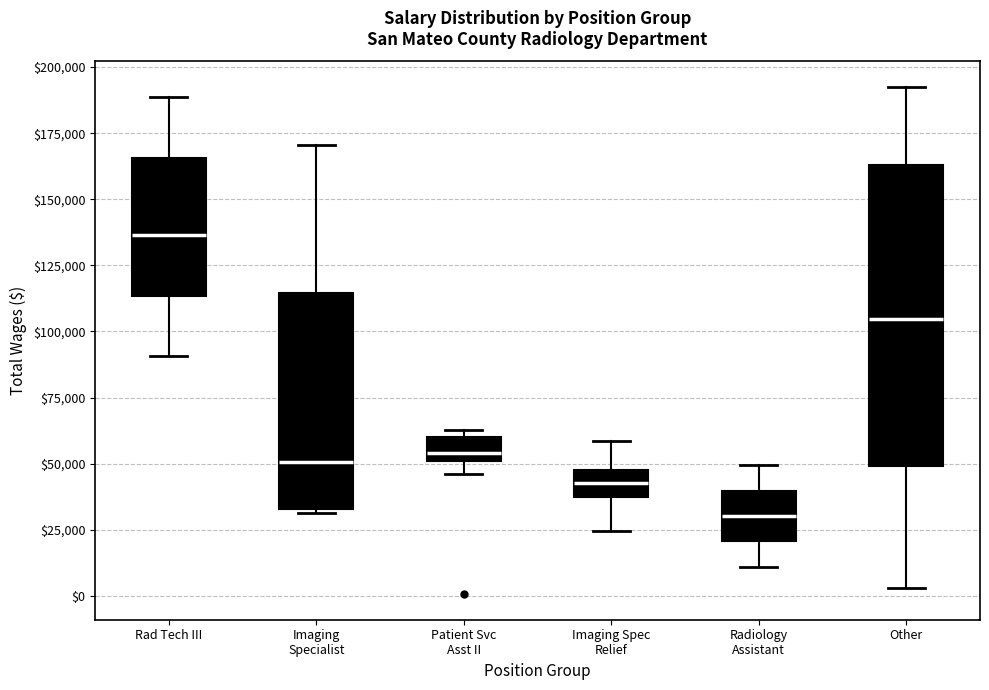

Reading left to right, transcribe this box plot: for each box, give where its median line is, the range the box spans, and where its two whiskers end, as read against the y-axis. The values are not printed on the chart, so give them approximately, as read against the axis.

Rad Tech III: median 135000, box 115000 to 165000, whiskers 90000 to 190000
Imaging Specialist: median 50000, box 35000 to 115000, whiskers 30000 to 170000
Patient Svc Asst II: median 55000, box 50000 to 60000, whiskers 45000 to 65000
Imaging Spec Relief: median 45000 (inside the box), box 40000 to 45000, whiskers 25000 to 60000
Radiology Assistant: median 30000, box 20000 to 40000, whiskers 10000 to 50000
Other: median 105000, box 50000 to 165000, whiskers 5000 to 195000